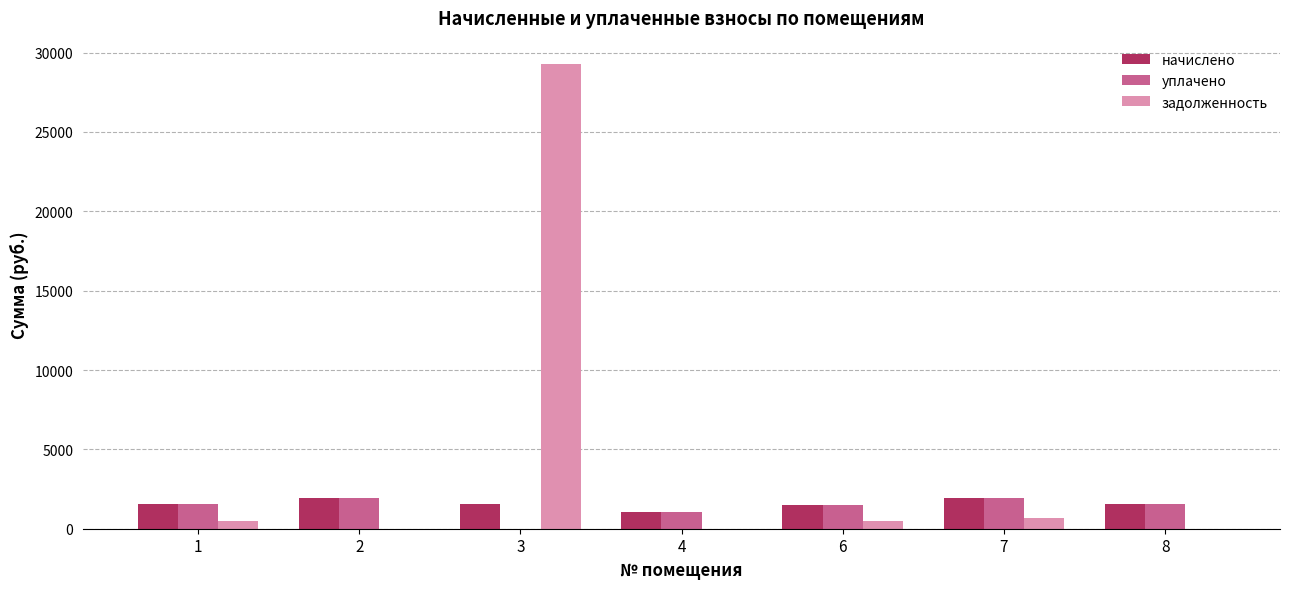

What is the difference between the задолженность values at 6 and 7?

154.0